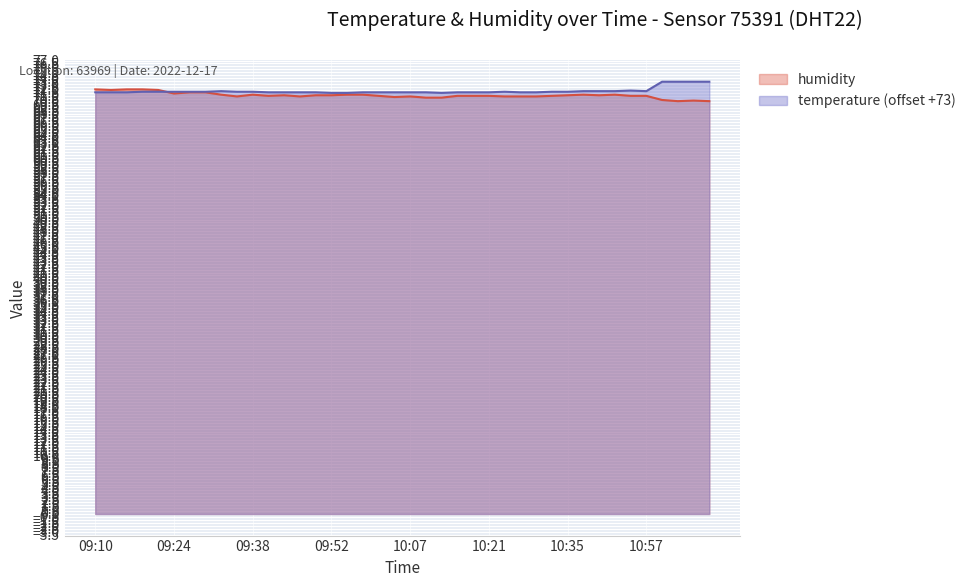

Reading left to right, extract all data points from this chart.

temperature: 71.6	71.6	71.6	71.7	71.7	71.7	71.7	71.7	71.8	71.7	71.7	71.6	71.6	71.6	71.6	71.5	71.5	71.6	71.6	71.6	71.6	71.6	71.5	71.6	71.6	71.6	71.7	71.6	71.6	71.7	71.7	71.8	71.8	71.8	71.9	71.8	73.4	73.4	73.4	73.4
humidity: 72.1	72.0	72.1	72.1	72.0	71.4	71.6	71.6	71.2	70.9	71.2	71.0	71.1	70.9	71.1	71.1	71.2	71.2	71.0	70.8	70.9	70.7	70.7	71.0	71.0	71.0	70.9	70.9	70.9	71.0	71.1	71.2	71.1	71.2	71.0	71.0	70.3	70.1	70.2	70.1